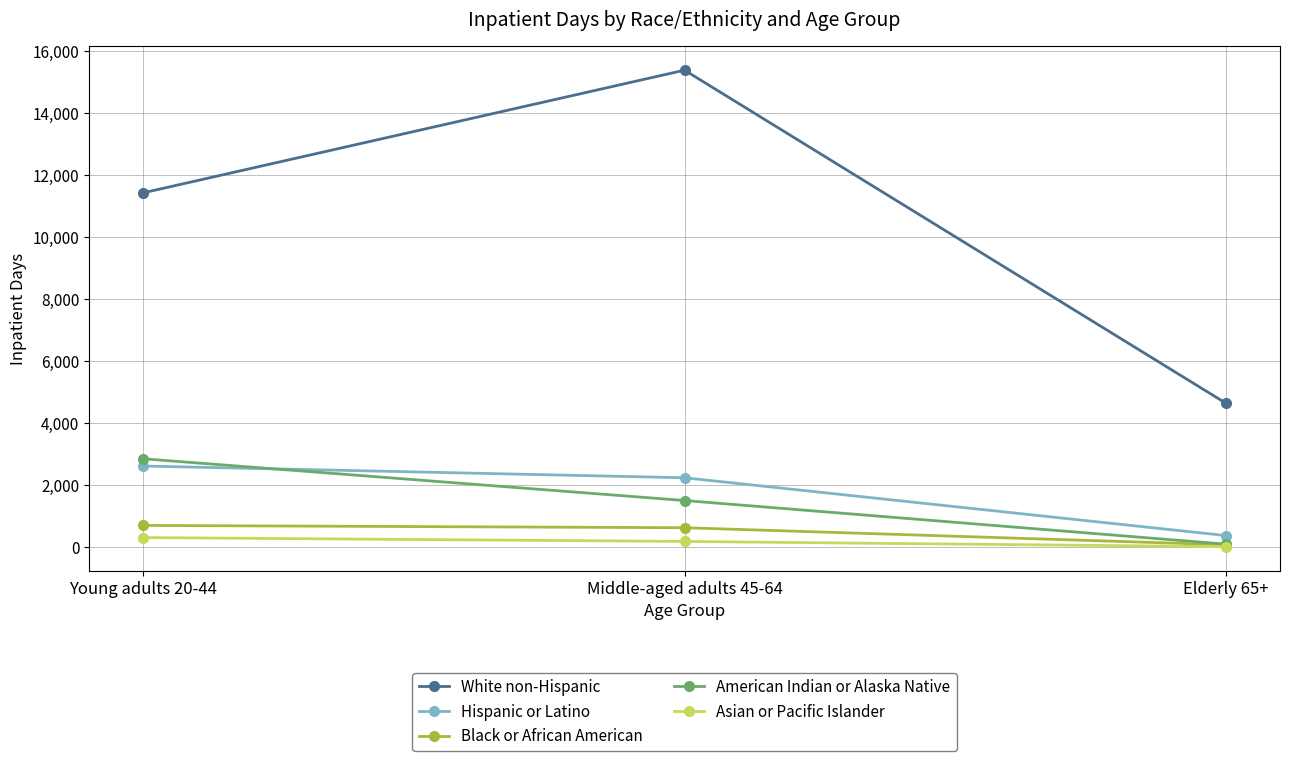

The value of American Indian or Alaska Native at Young adults 20-44 is 4961. True or false?

False